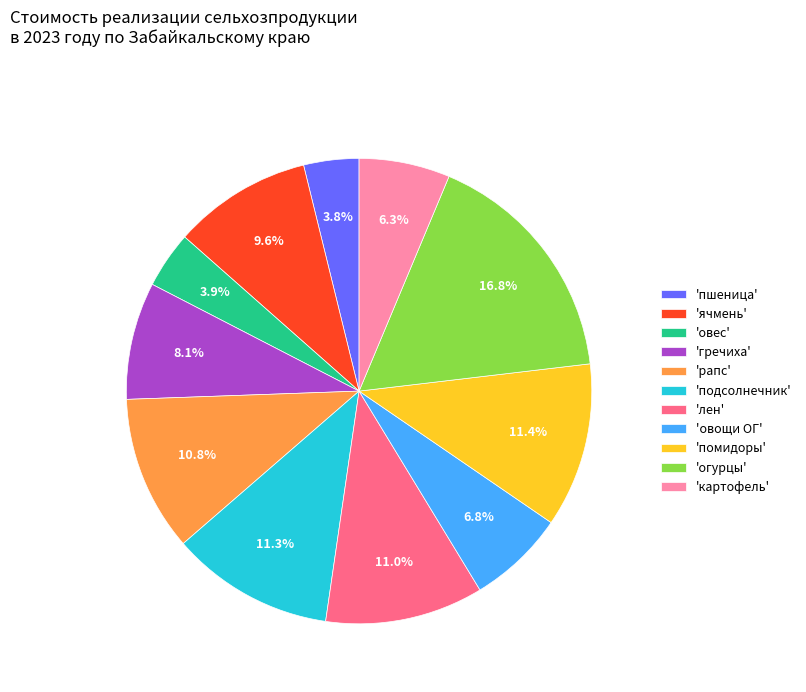

Count the number of slices in the pie.

11